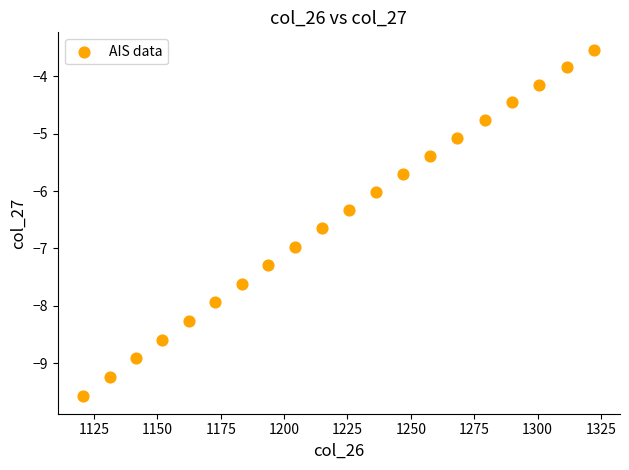

What is the range of X values (max minus min)?

201.7